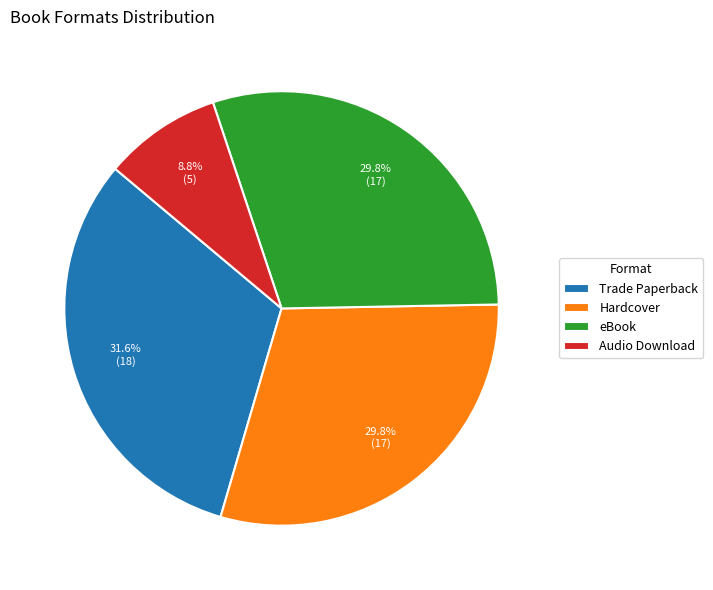

What percentage do eBook and Audio Download together represent?

38.6%